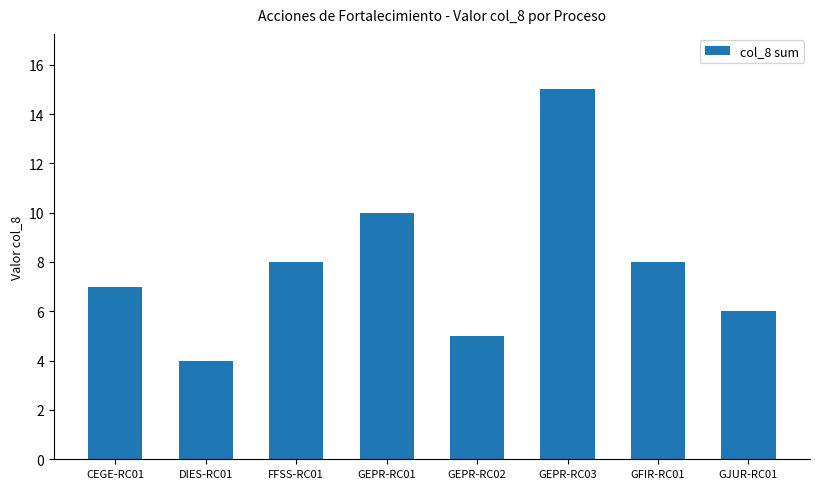

What is the label of the 4th bar from the right?

GEPR-RC02